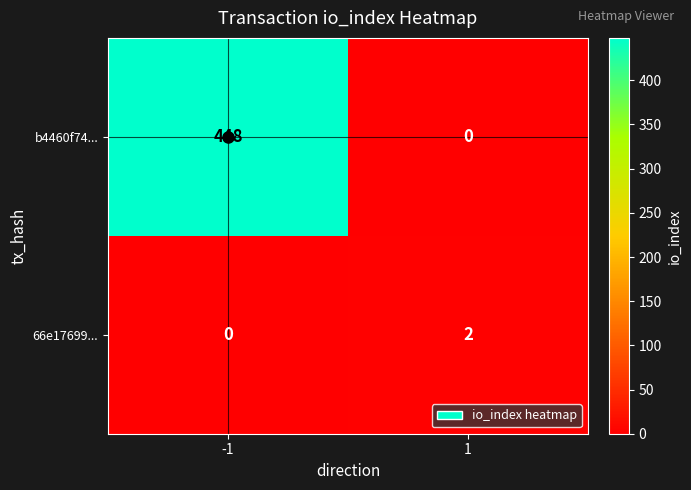

What is the difference between the b4460f74... values at -1 and 1?

448